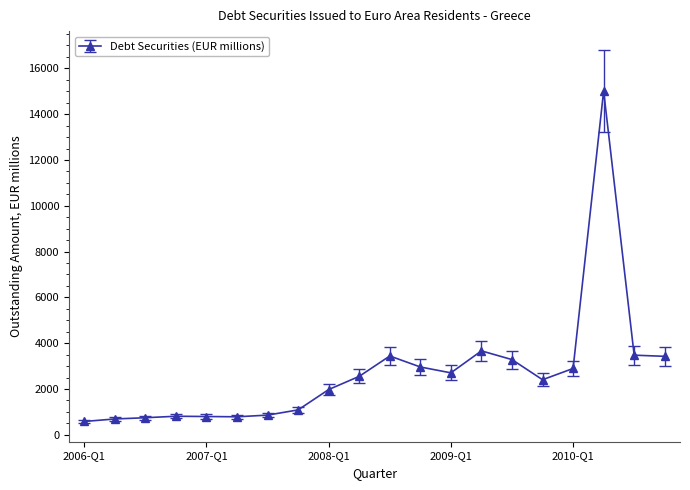

What is the minimum value shown in the chart?

581